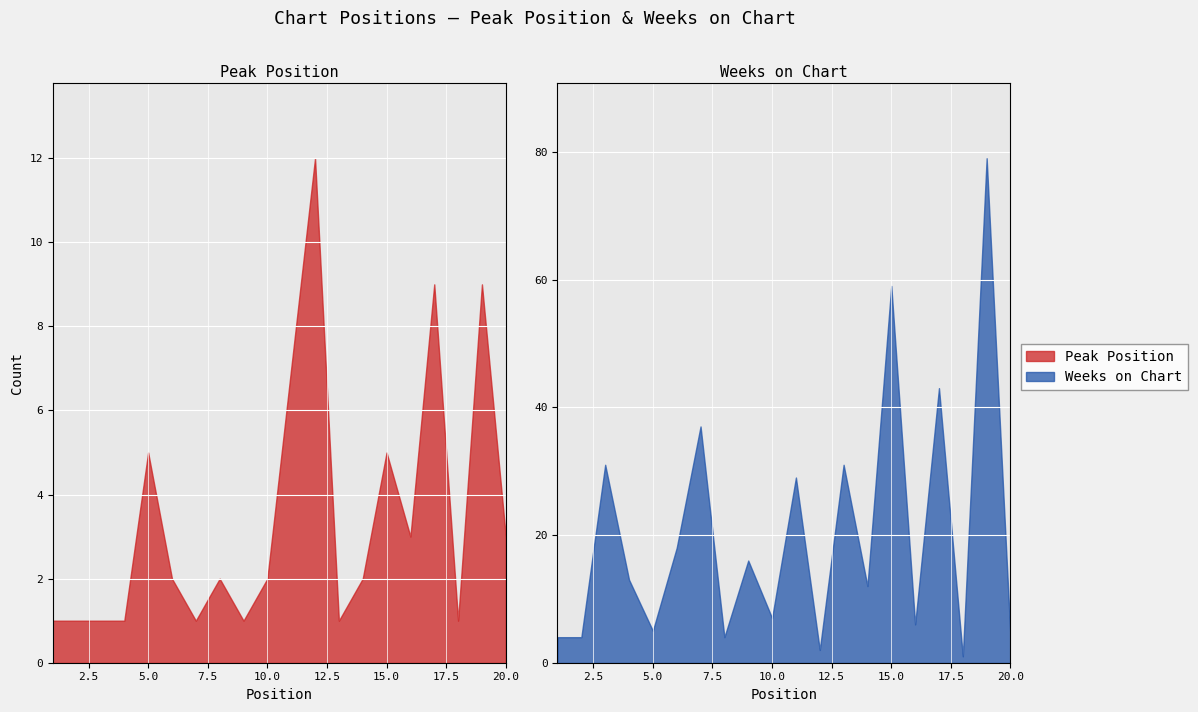

Is it true that Peak Position equals 1 at 3?

True